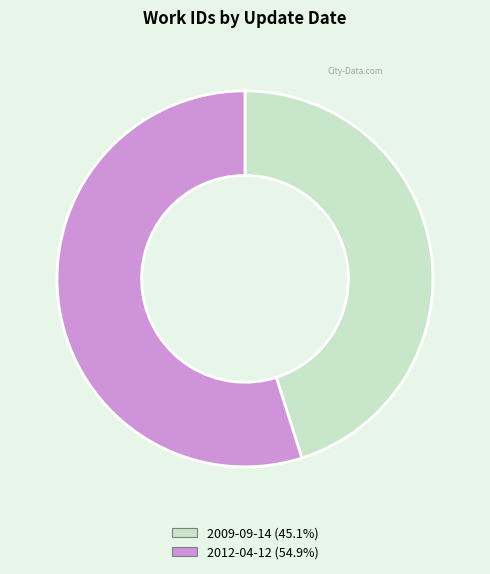

Which slice is the largest?

2012-04-12